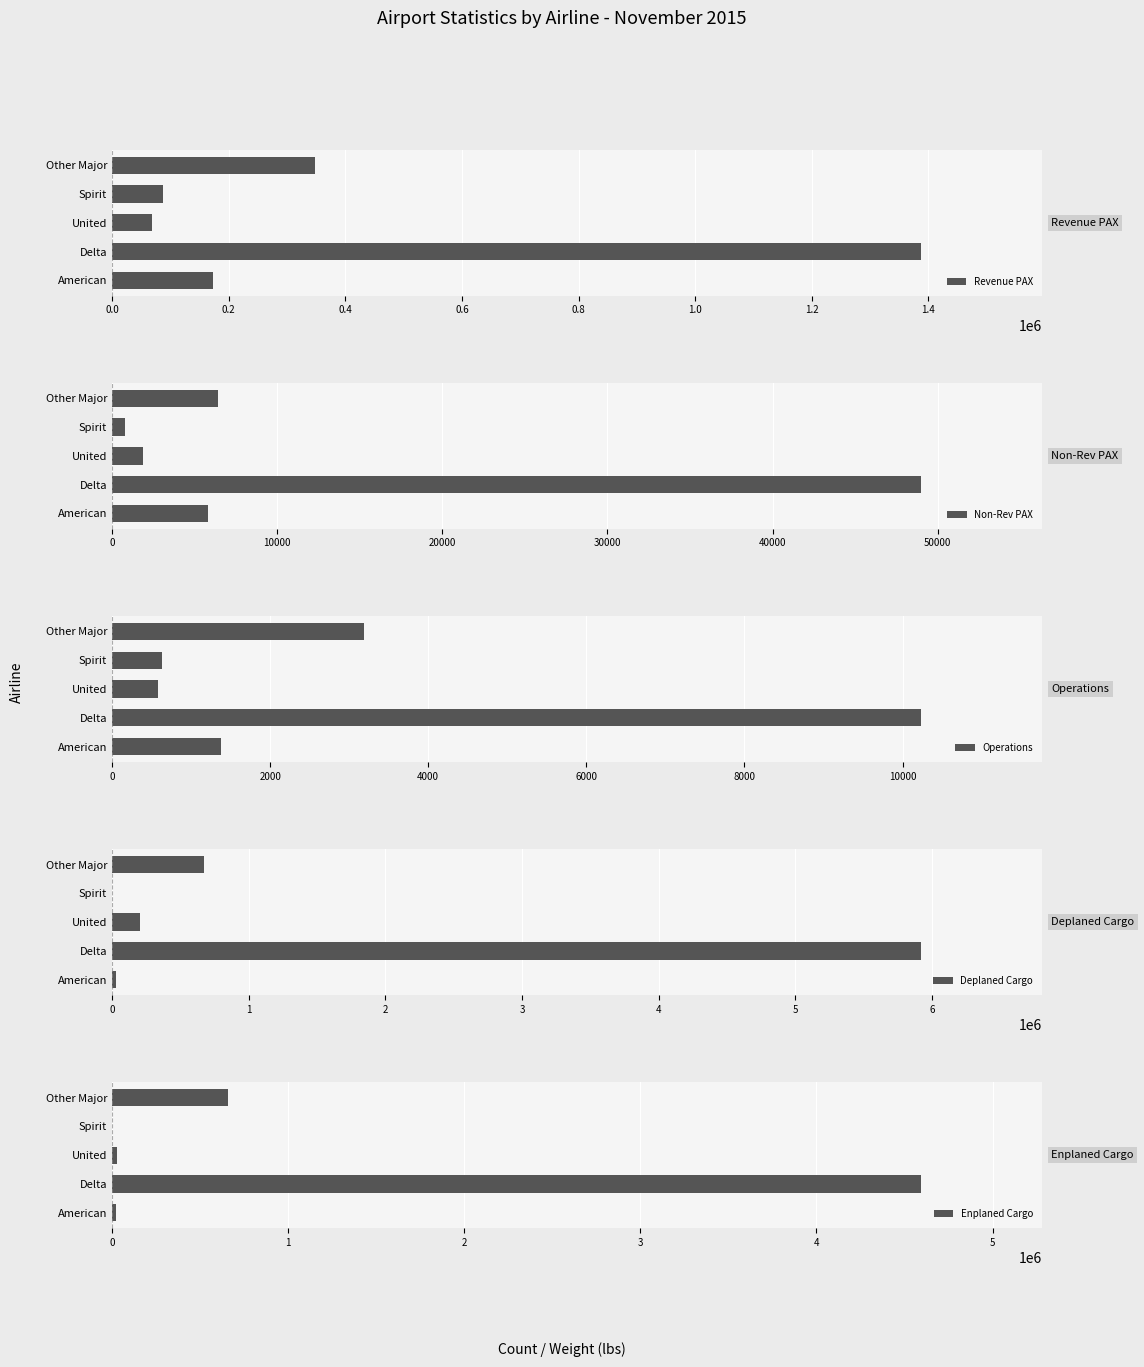

Which series has the largest total across all categories?

Deplaned Cargo